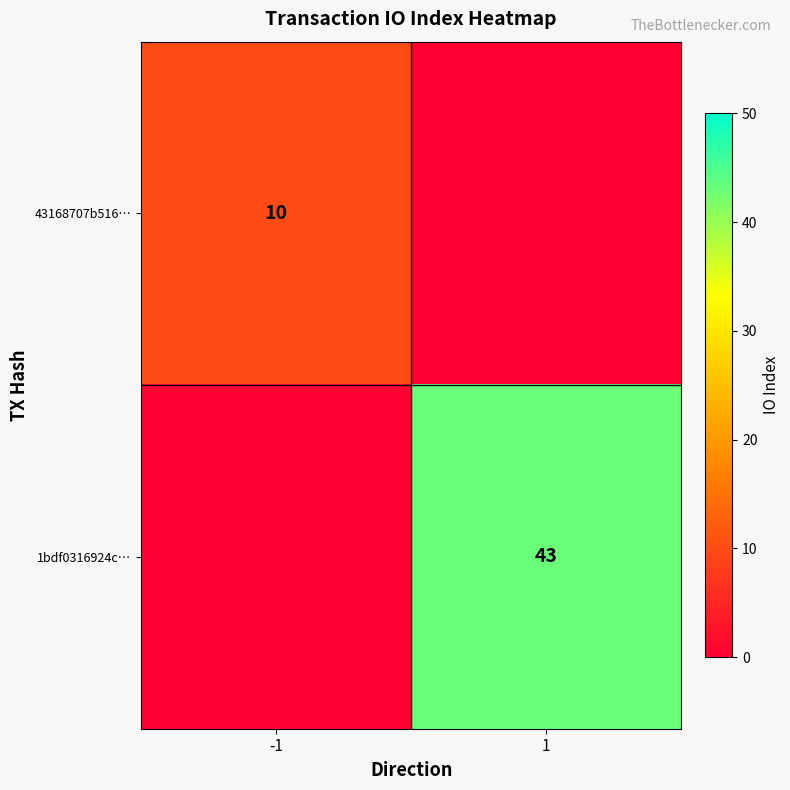

Is the value of 43168707b516… at -1 greater than the value of 1bdf0316924c… at 1?

No